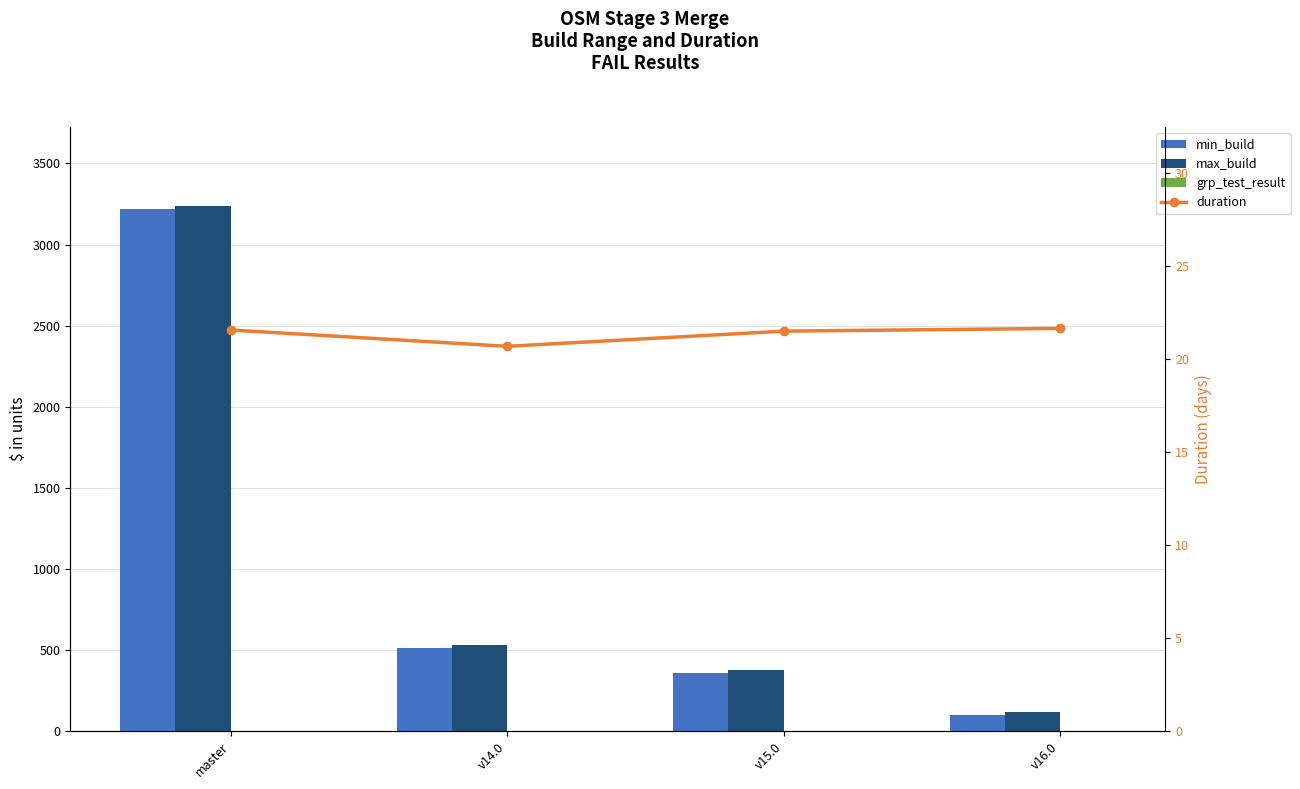

What is the label of the 4th bar from the left?

v16.0